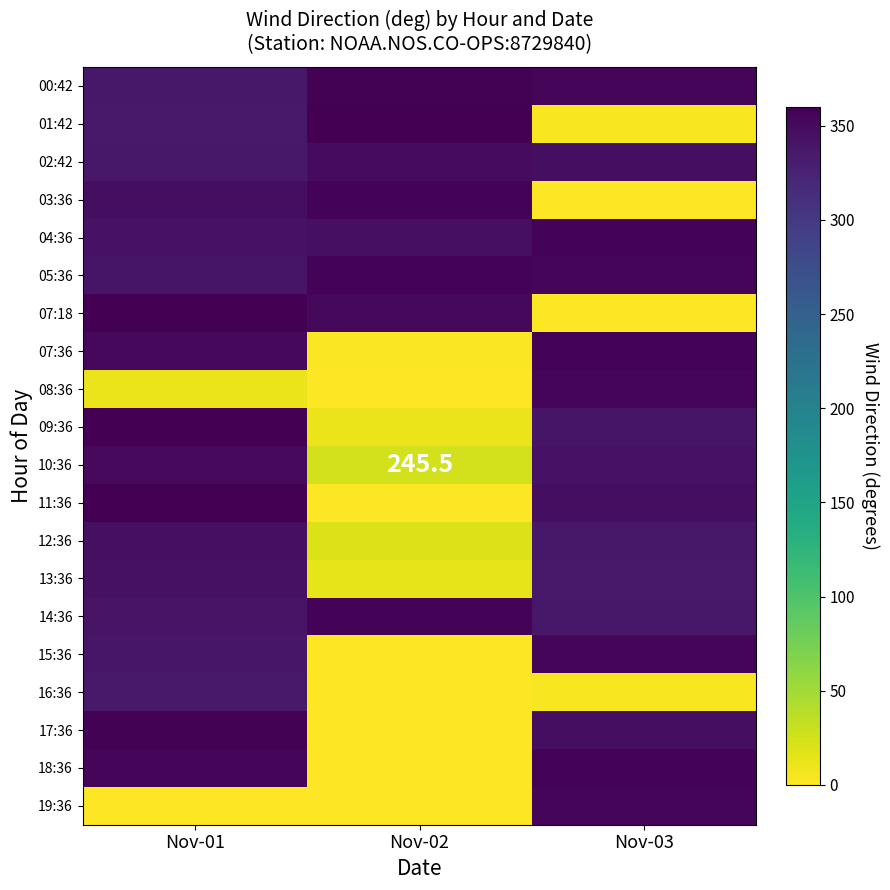

At which label does 19:36 reach its minimum?

Nov-02